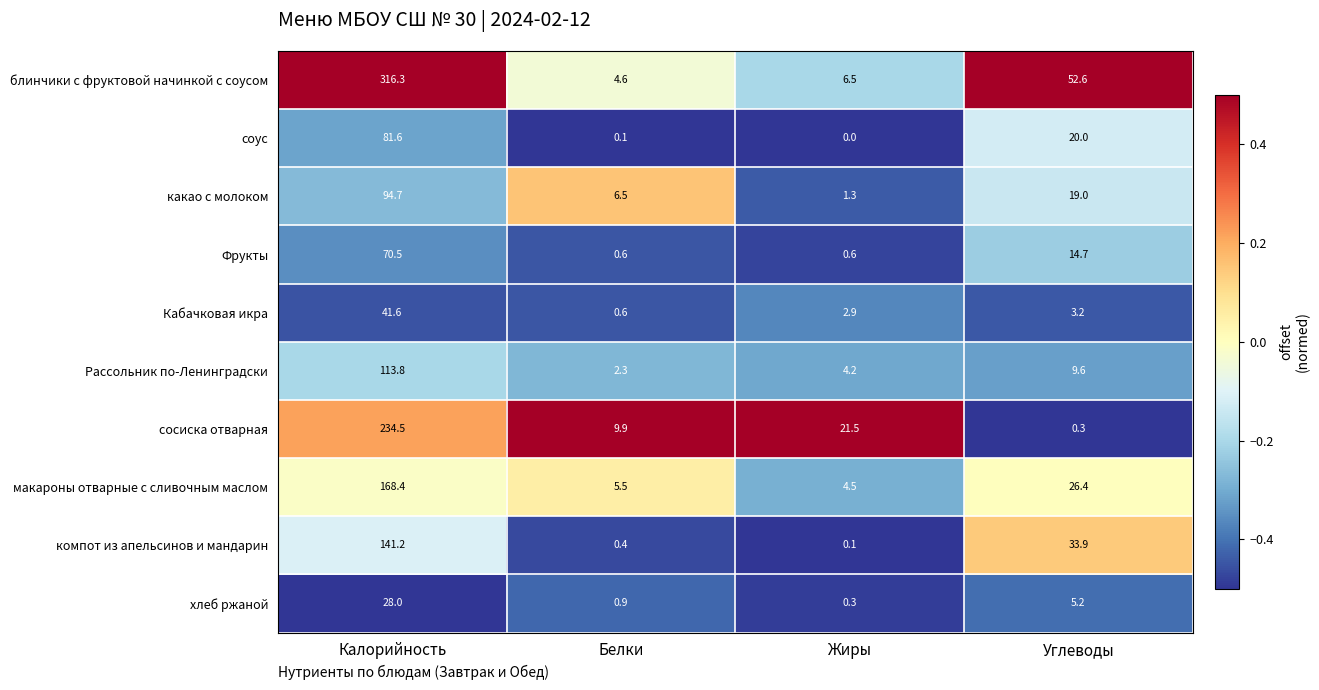

Which label corresponds to the largest value in the chart?

Калорийность